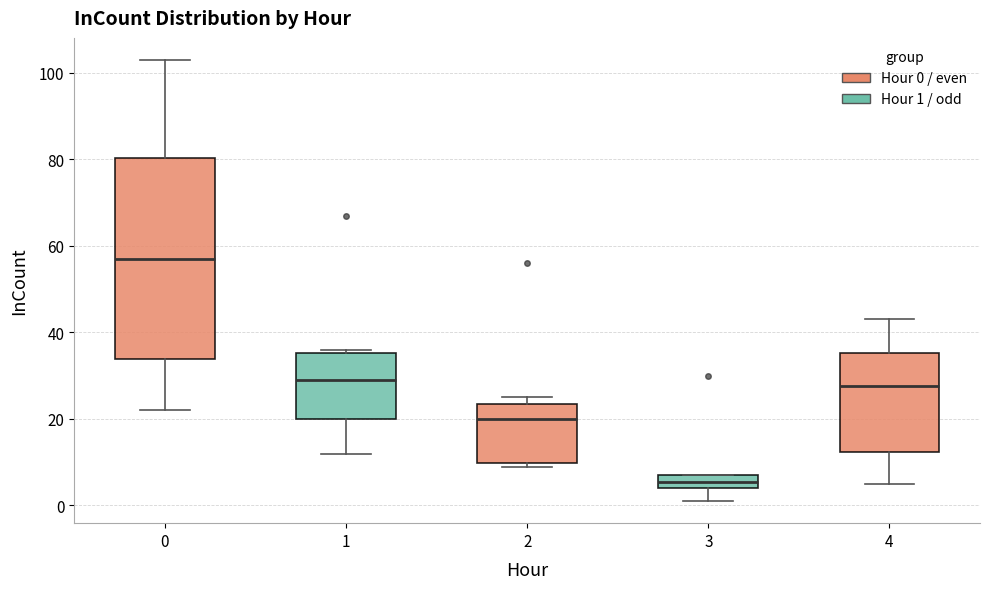

Where does the upper whisker of the box at x = 4 end on the y-axis? The values are not printed on the chart, so give them approximately, as read against the axis.

44